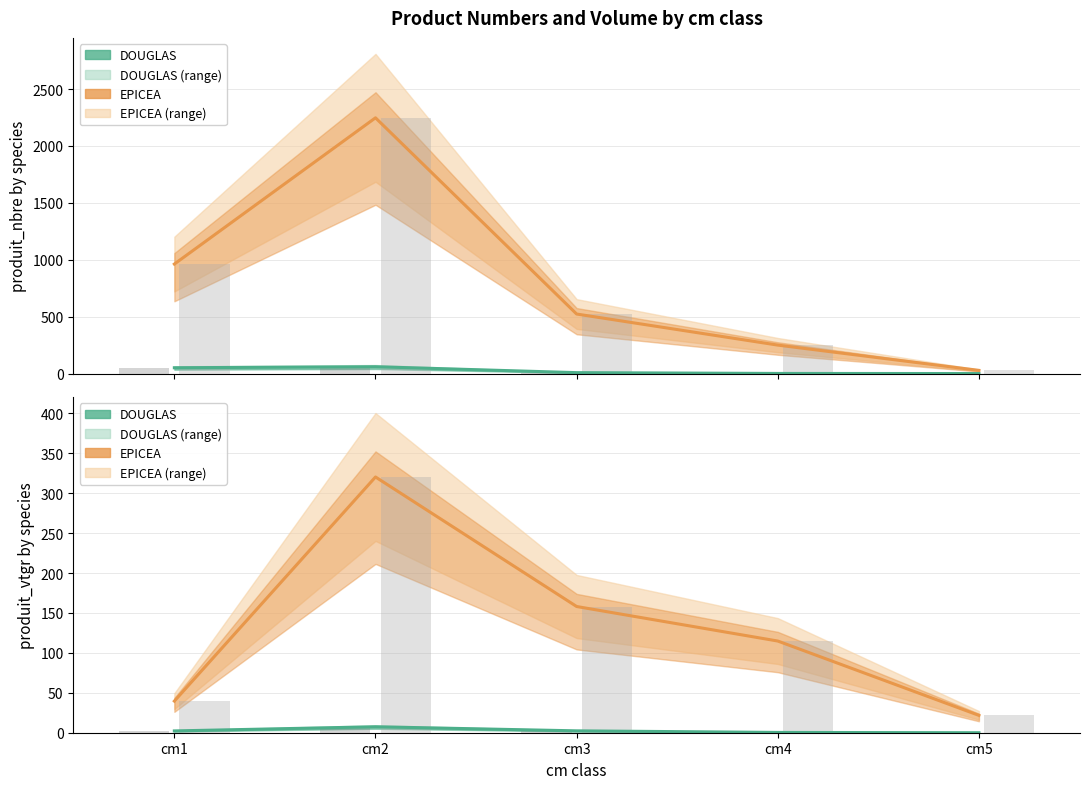

What is the total value across all series at cm1?

41.8